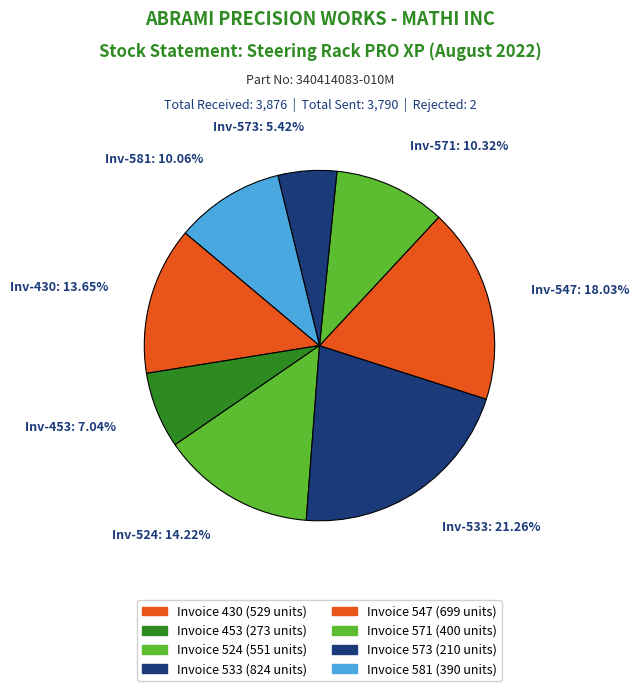

How many slices are in this pie chart?

8